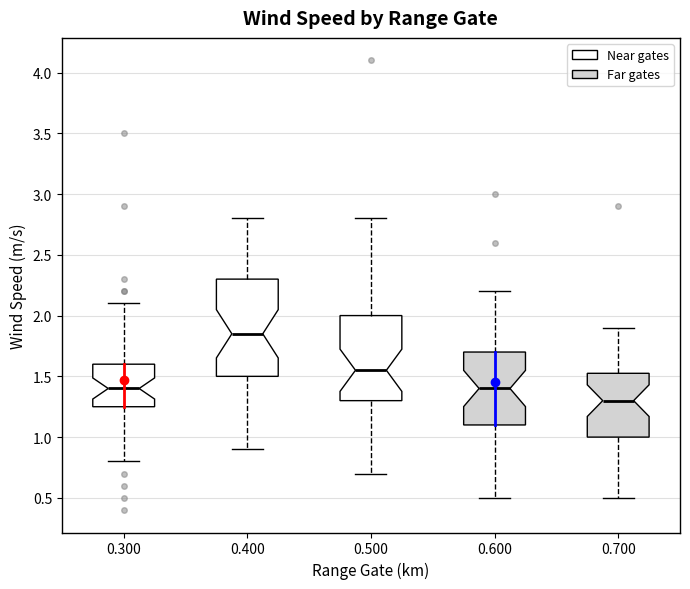

Reading left to right, transcribe this box plot: for each box, give where its median line is, the range the box spans, and where its two whiskers end, as read against the y-axis. The values are not printed on the chart, so give them approximately, as read against the axis.

0.300: median 1.40, box 1.25 to 1.60, whiskers 0.80 to 2.10
0.400: median 1.85, box 1.50 to 2.30, whiskers 0.90 to 2.80
0.500: median 1.55, box 1.30 to 2.00, whiskers 0.70 to 2.80
0.600: median 1.40, box 1.10 to 1.70, whiskers 0.50 to 2.20
0.700: median 1.30, box 1.00 to 1.55, whiskers 0.50 to 1.90